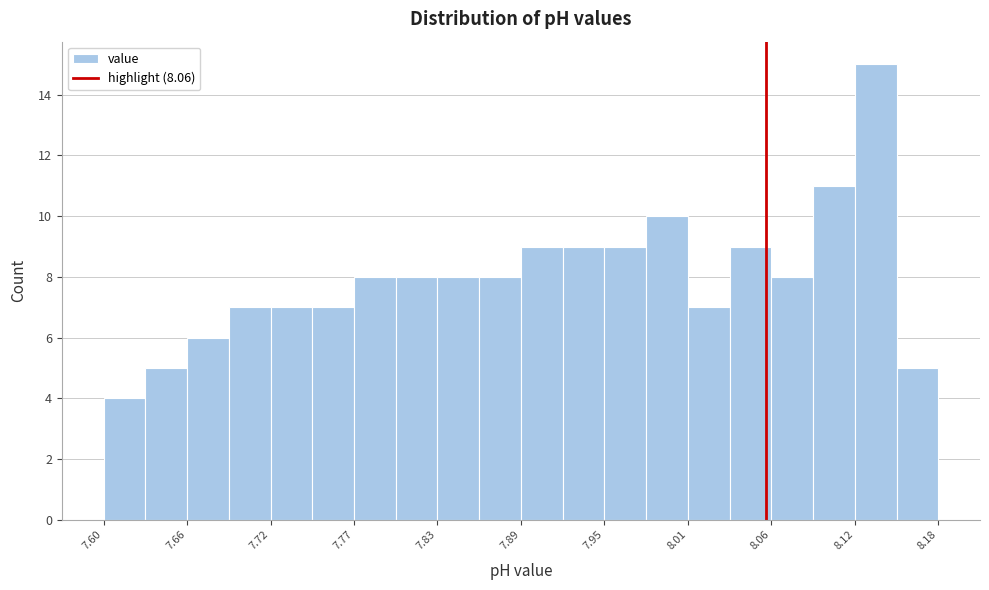

Read against the x-axis, roughly where is the centre of the tallest bar?

8.14